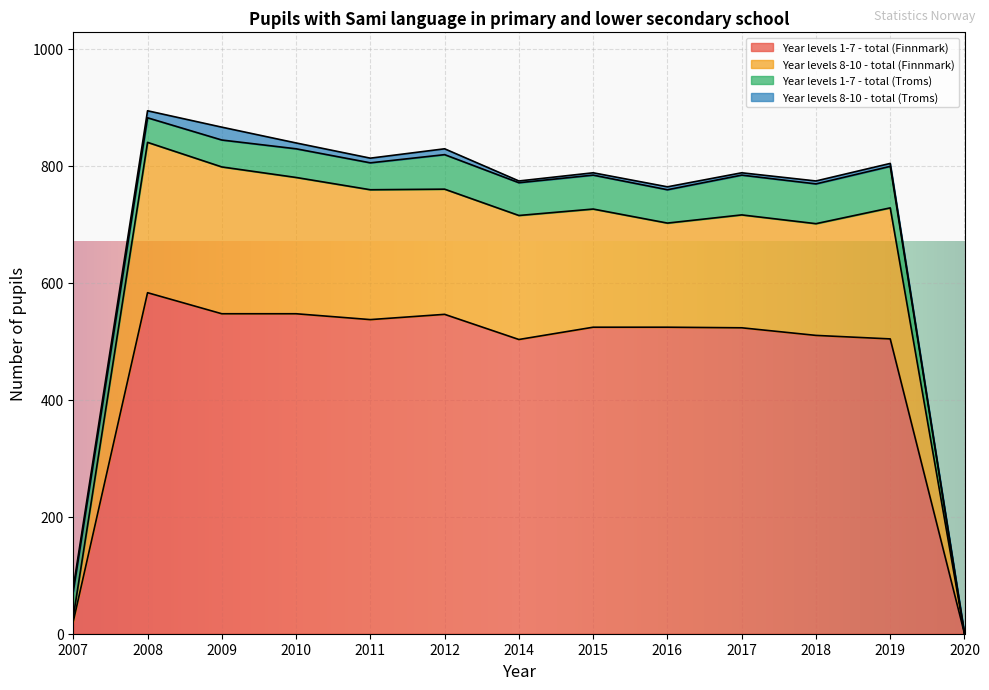

True or false: Year levels 8-10 - total (Finnmark) and Year levels 1-7 - total (Finnmark) intersect in this chart.

False